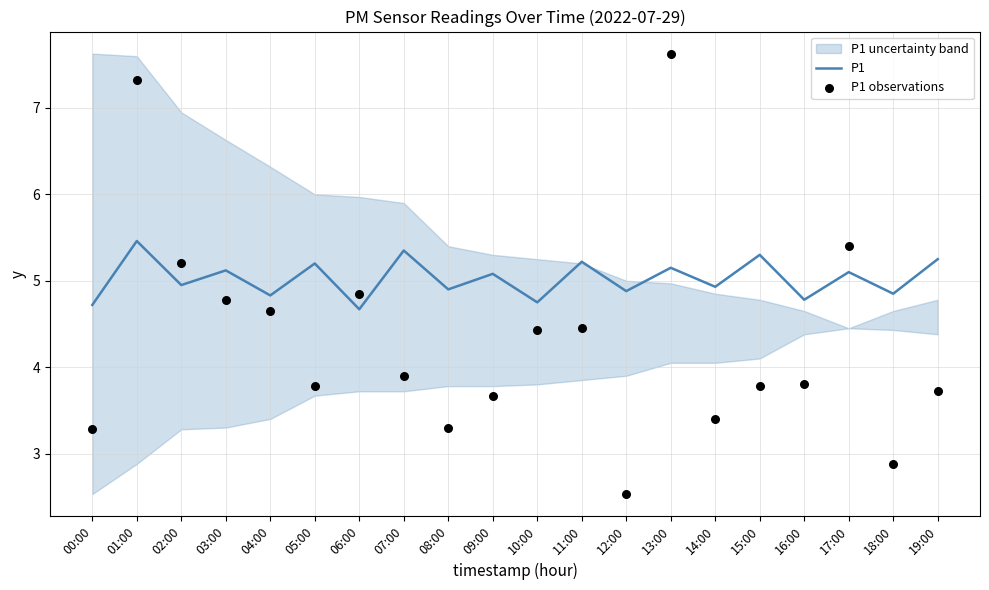

At which category is the sum across all series the highest?

01:00